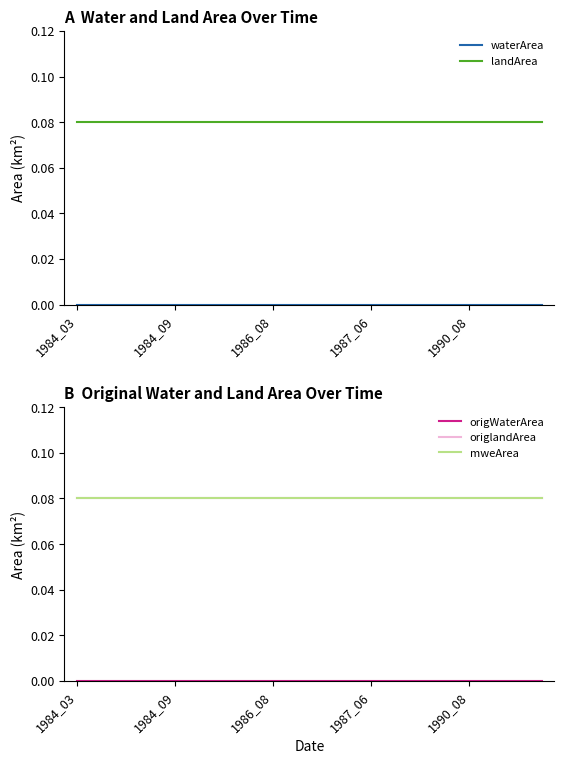

At which category does the chart reach its minimum across all series?

1984_03